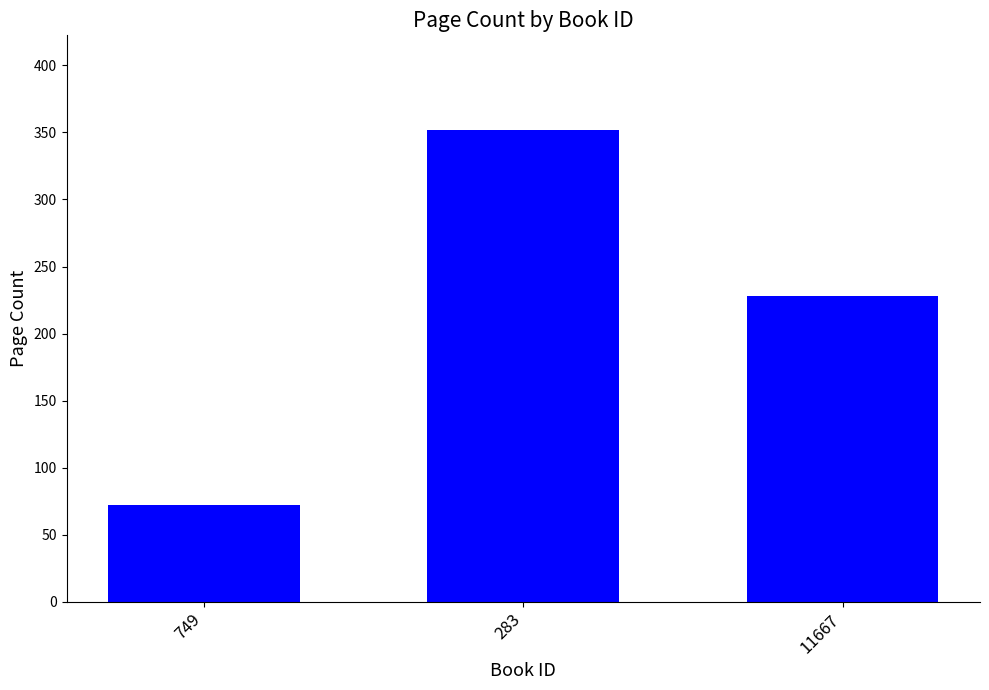

What position from the right is 749?

3